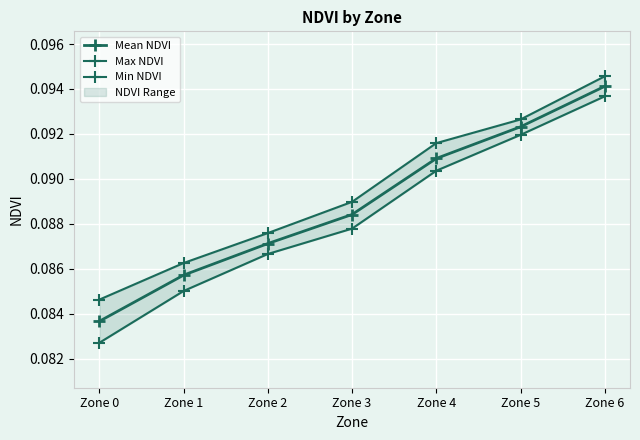

True or false: Max NDVI and Min NDVI cross at least once.

False